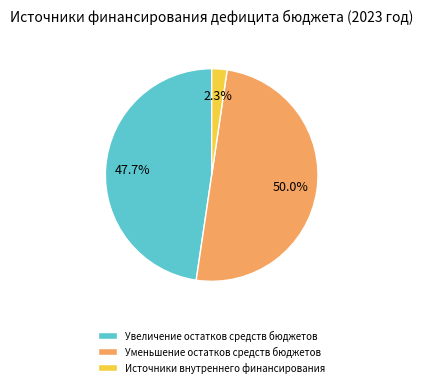

To the nearest percent, what is the difference between the largest and smallest slice percentages?

48%